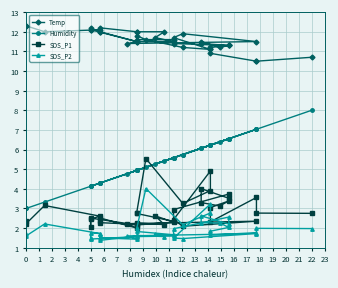

How many times do SDS_P1 and Humidity cross each other?

2